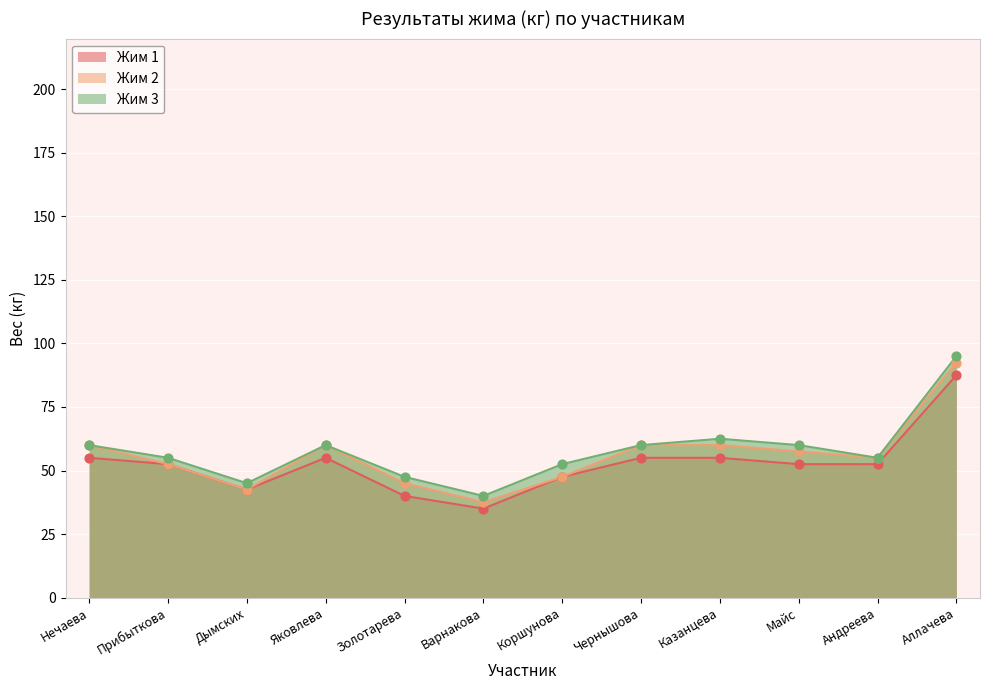

Which series contains the highest Y value?

Жим 3